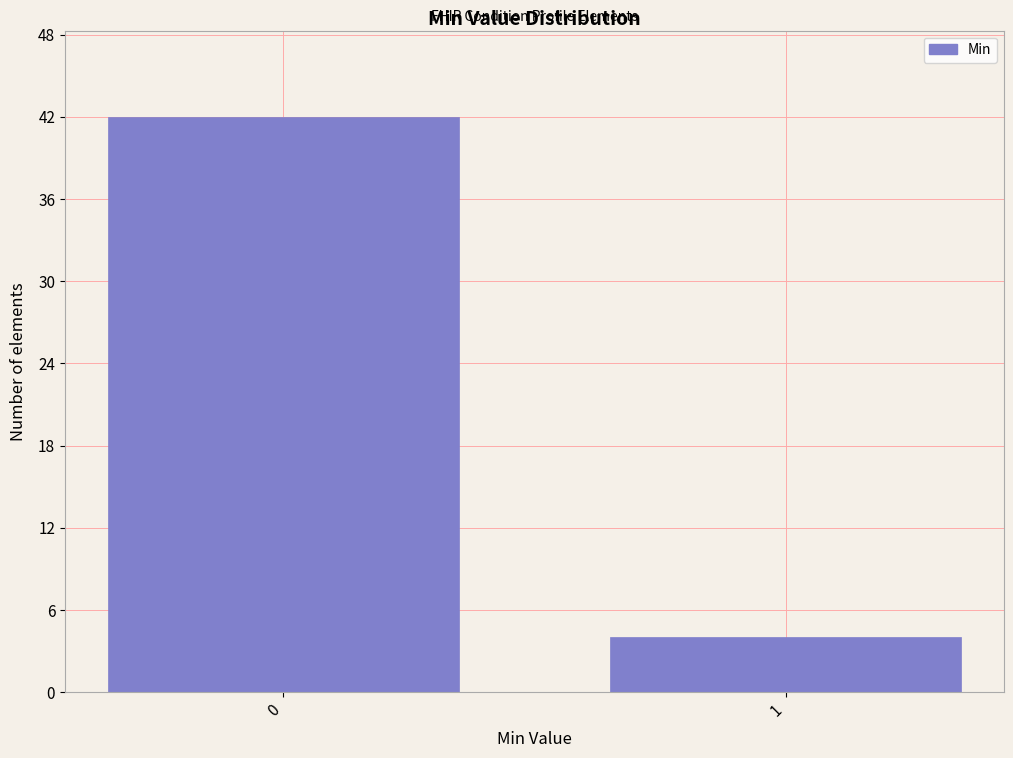

Reading left to right, what are all the values shown in this chart?

0=42	1=4